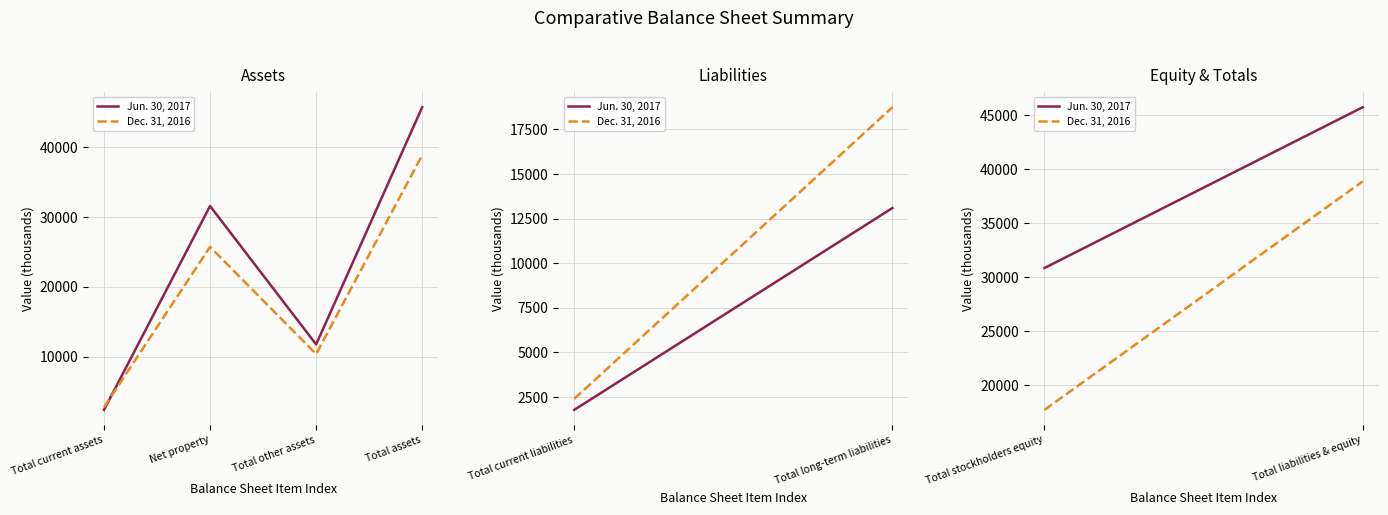

At Total current assets, list the series in order from largest to smallest.

Dec. 31, 2016, Jun. 30, 2017